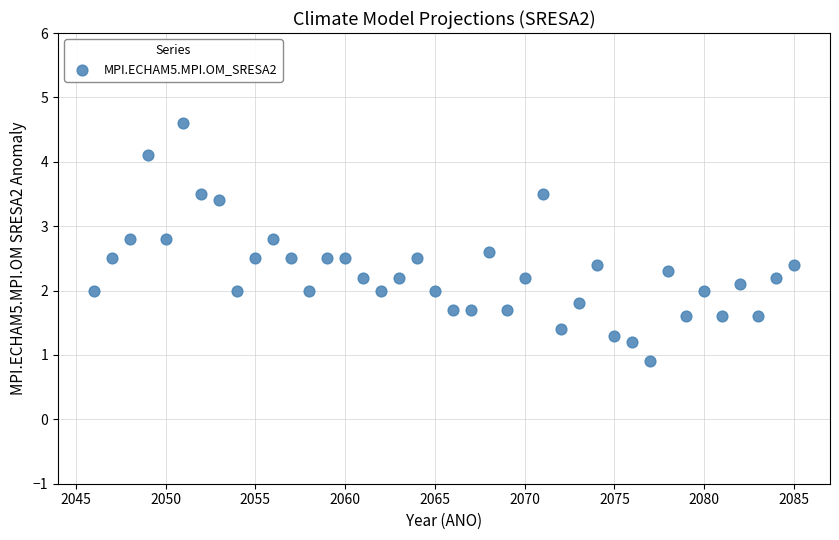

What is the range of X values (max minus min)?

39.0